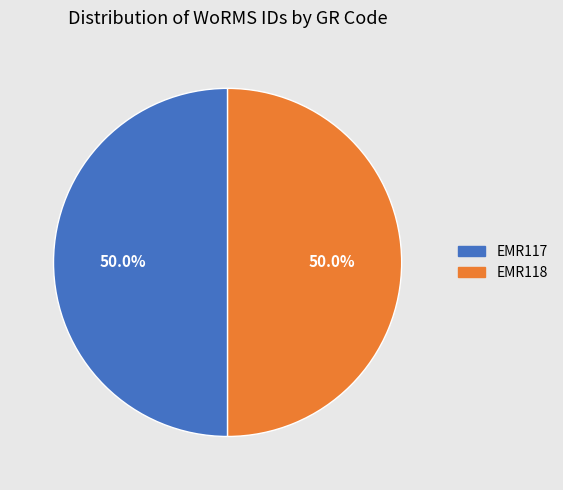

Approximately how many times larger is the value at EMR118 compared to EMR117?

1.0